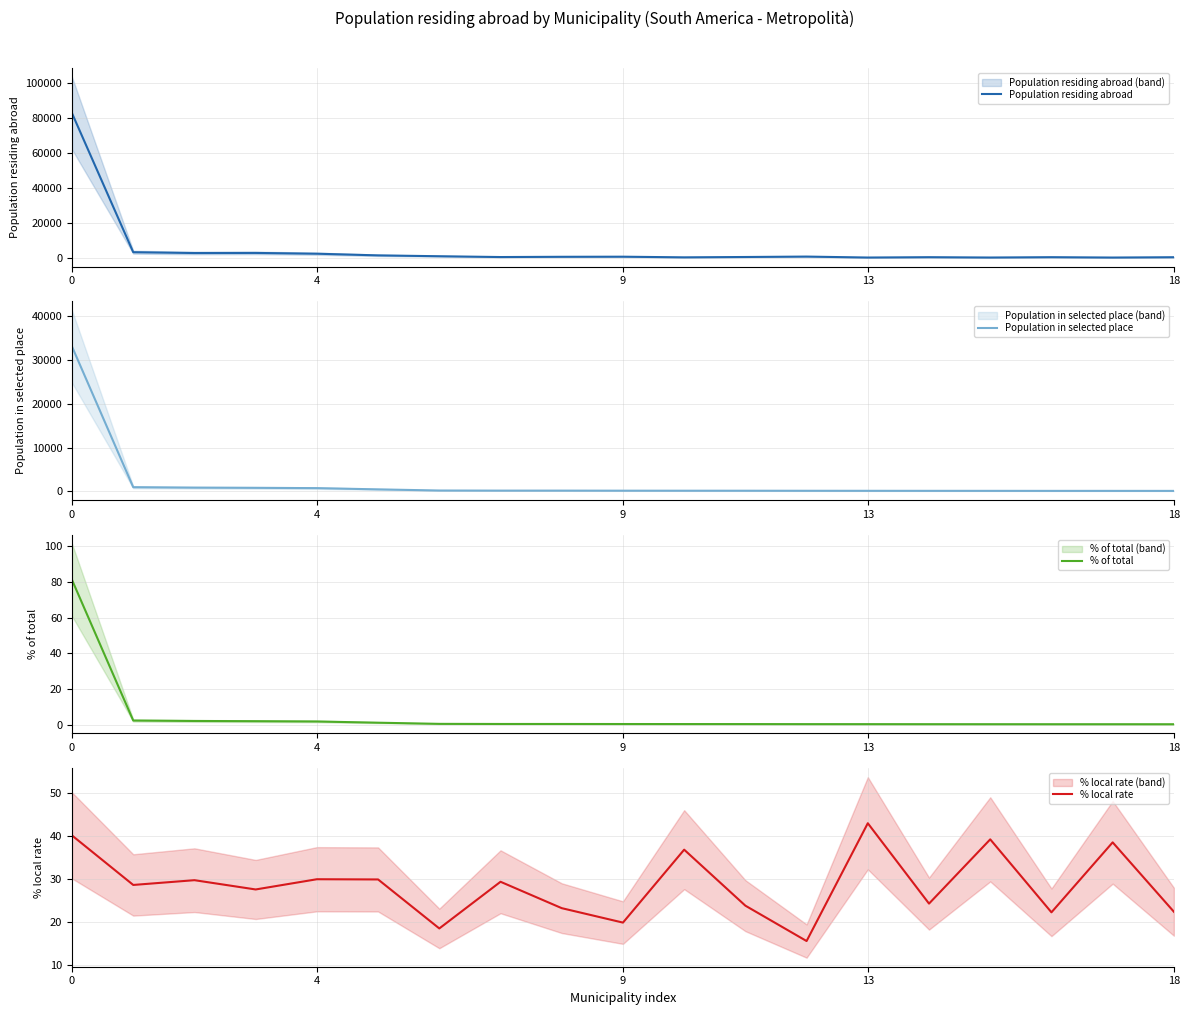

What is the maximum value for Population residing abroad?

82547